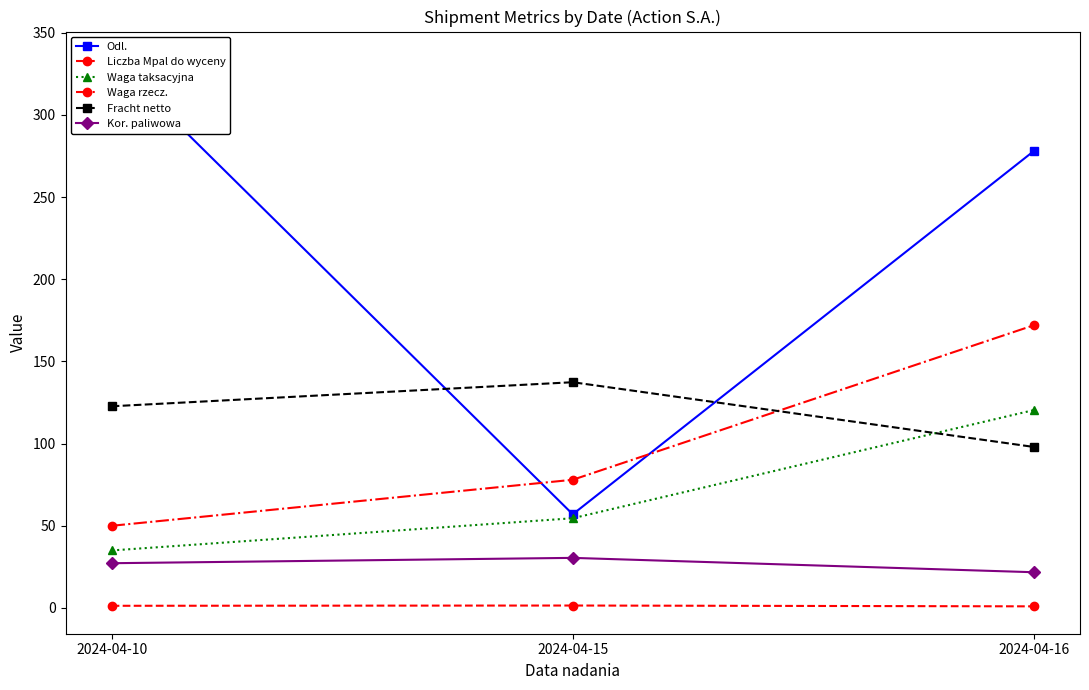

At how many categories does at least one series exceed 21?

3